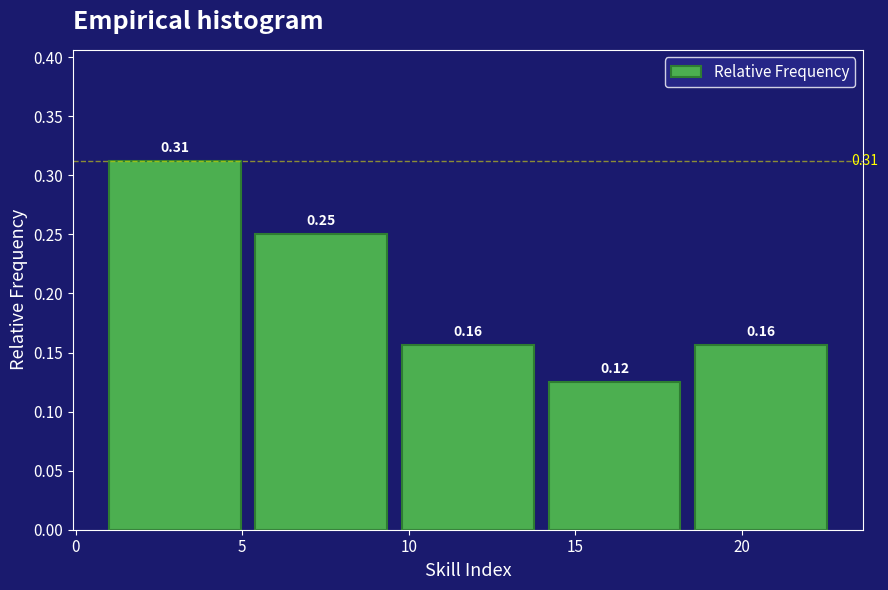

Over which range of the x-axis is the bar tallest?

1.0 to 5.4